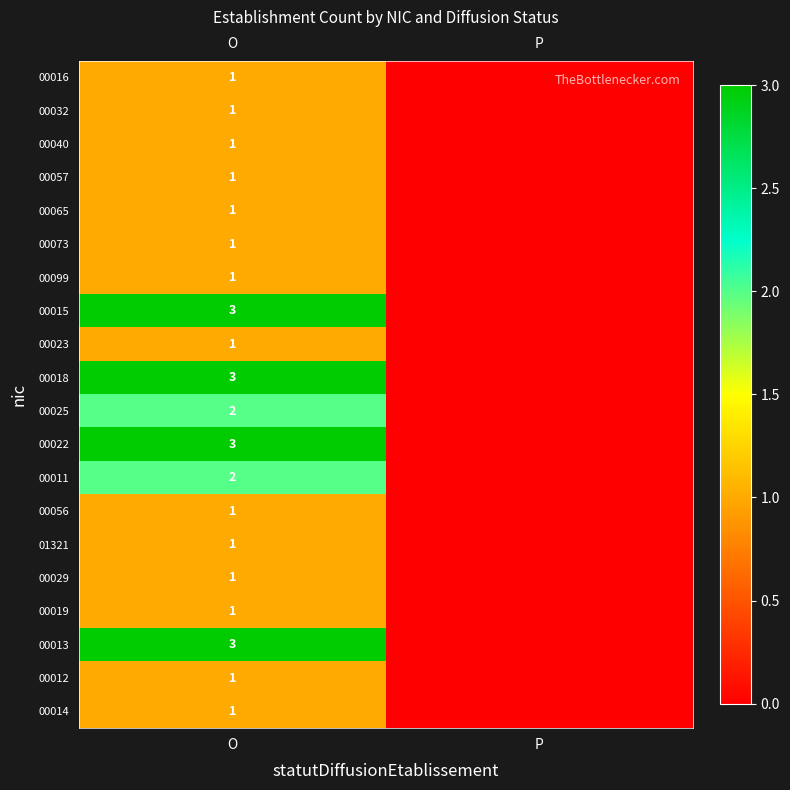

Is it true that 00013 equals 5 at O?

False